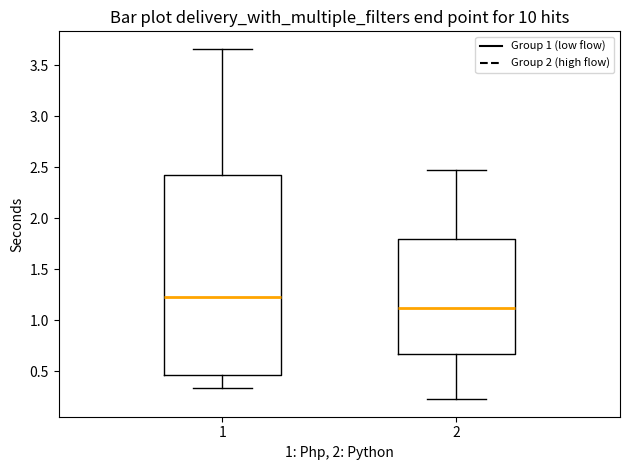

Where does the lower whisker of the box at x = 1 end on the y-axis? The values are not printed on the chart, so give them approximately, as read against the axis.

0.35